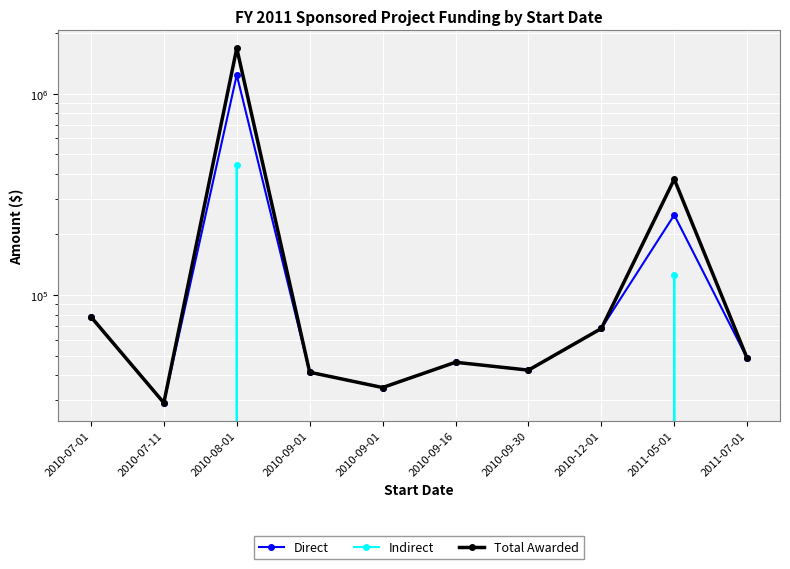

True or false: Indirect has a value of 0 at 2010-09-01.

True